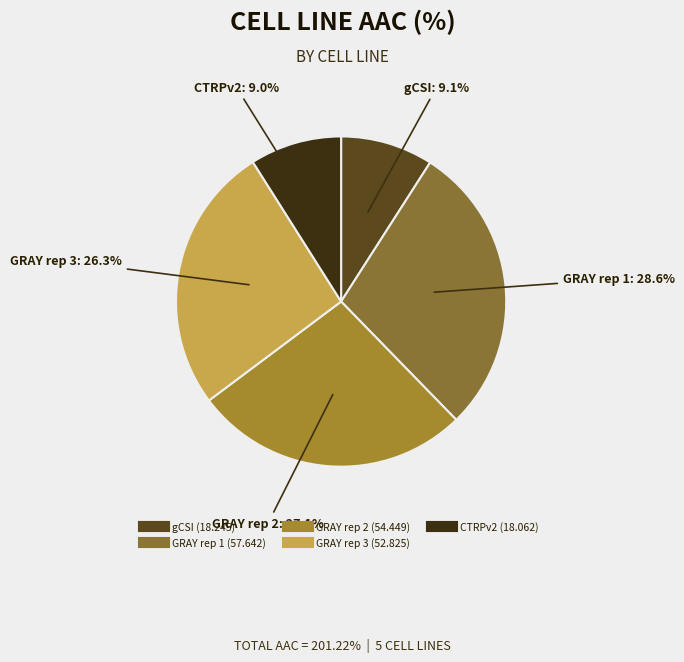

The GRAY rep 1 slice represents 29% of the pie. True or false?

True